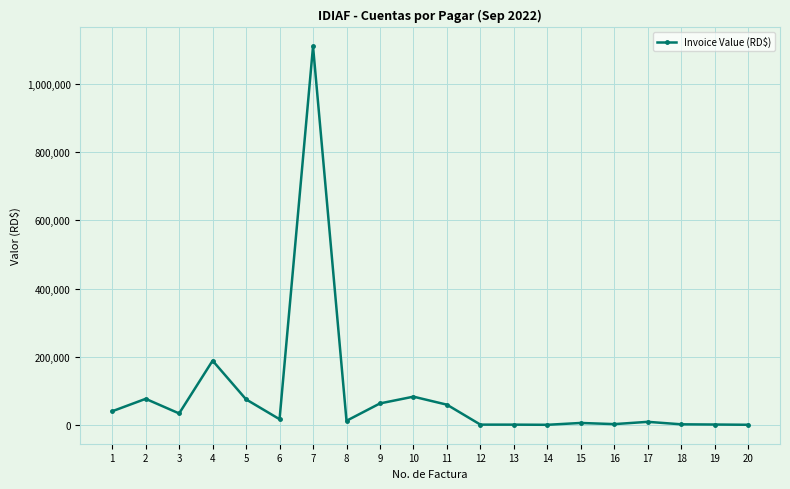

At which category does the data reach its first local valley?

3